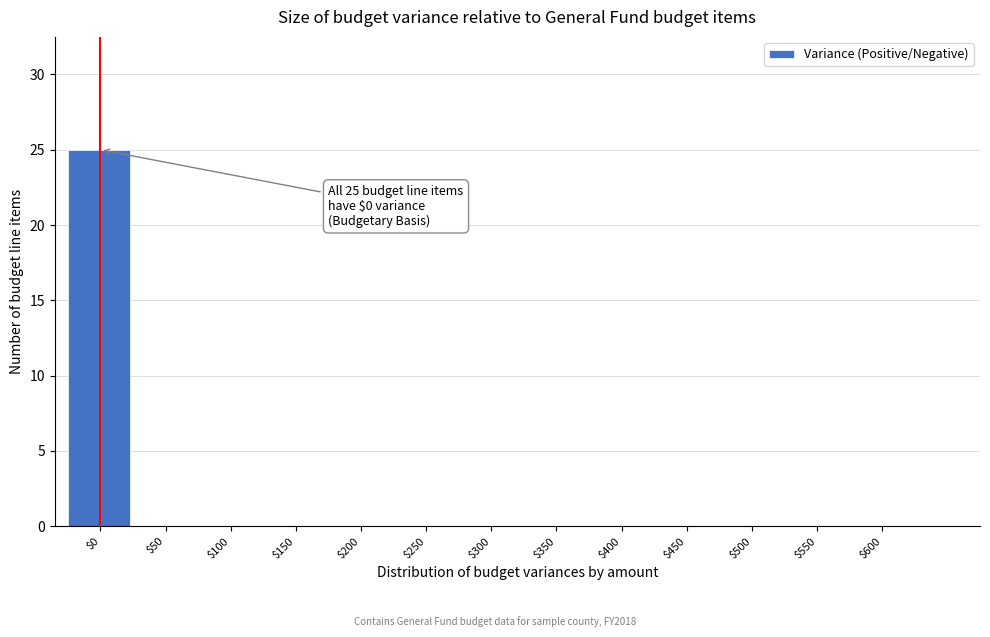

The chart shows a value of 0 at $50. True or false?

True